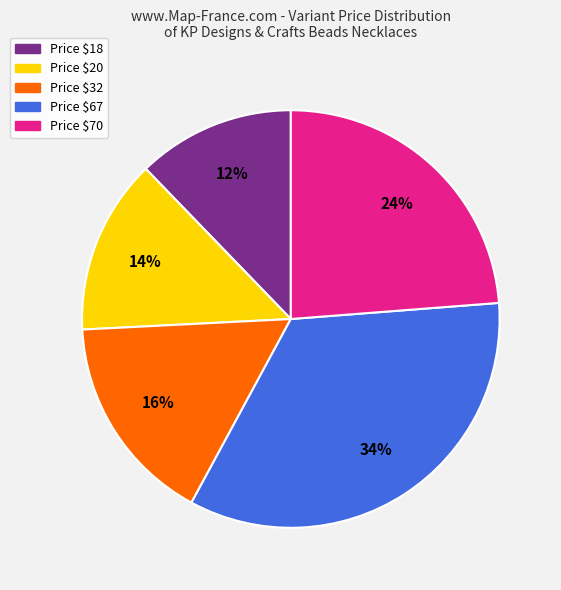

Does any single category account for the majority?

No